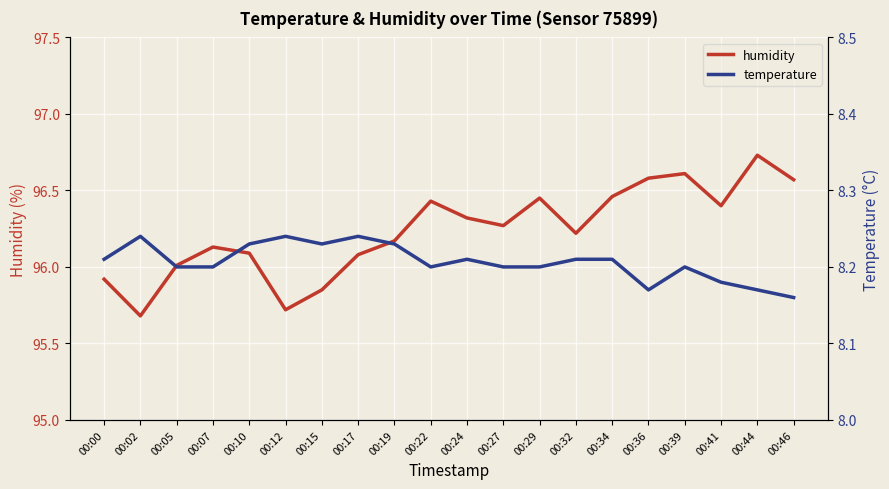

True or false: temperature and humidity intersect in this chart.

False